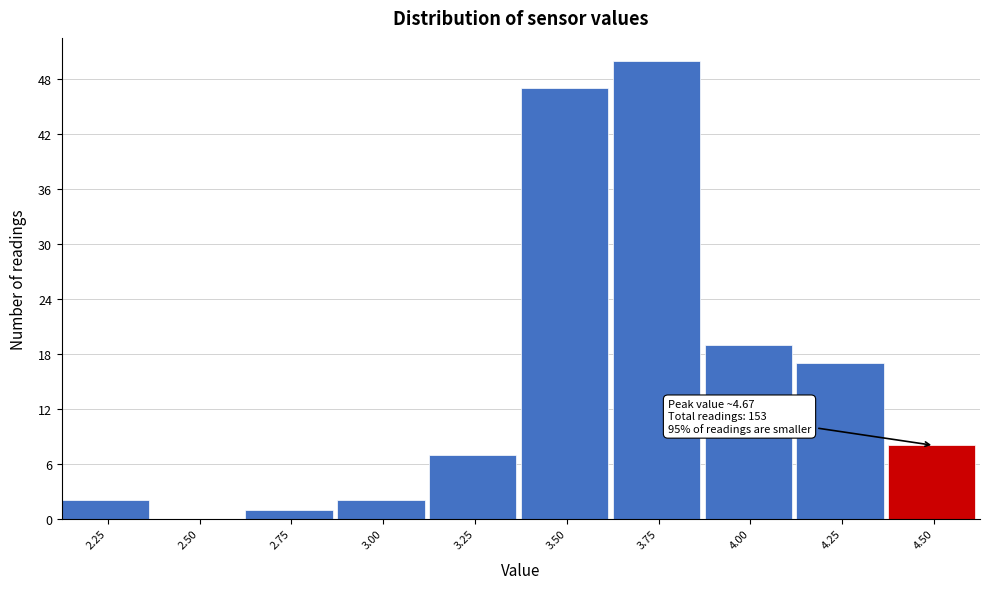

Reading right to left, what are all the values shown in this chart?

4.50=8	4.25=17	4.00=19	3.75=50	3.50=47	3.25=7	3.00=2	2.75=1	2.50=0	2.25=2